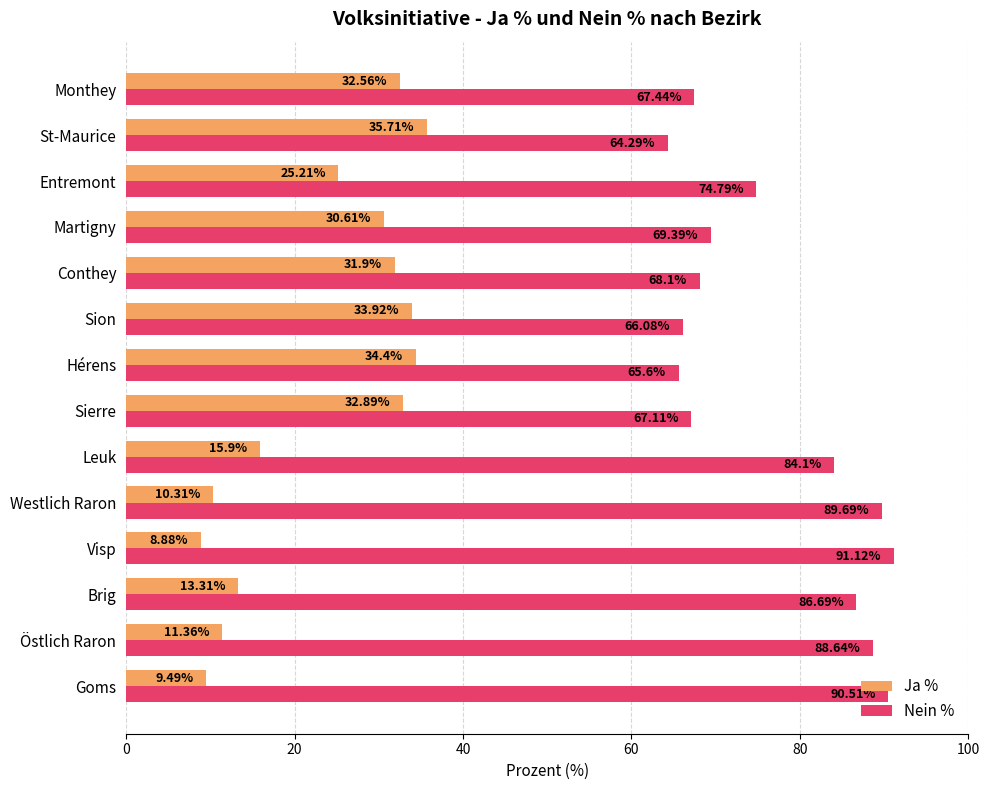

At which category does the chart reach its peak across all series?

Visp